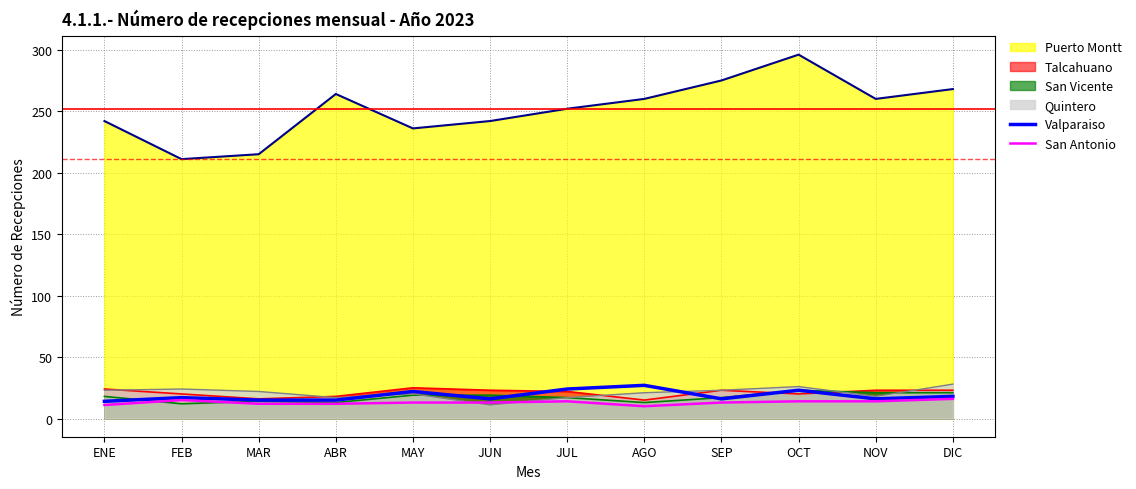

True or false: Valparaiso and San Antonio cross at least once.

False